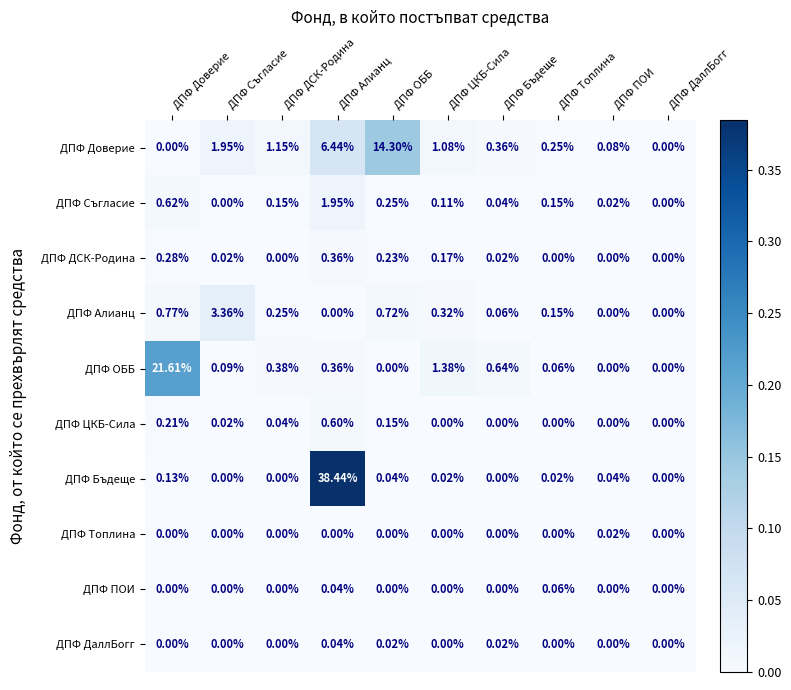

At which category does the chart reach its peak across all series?

ДПФ Алианц